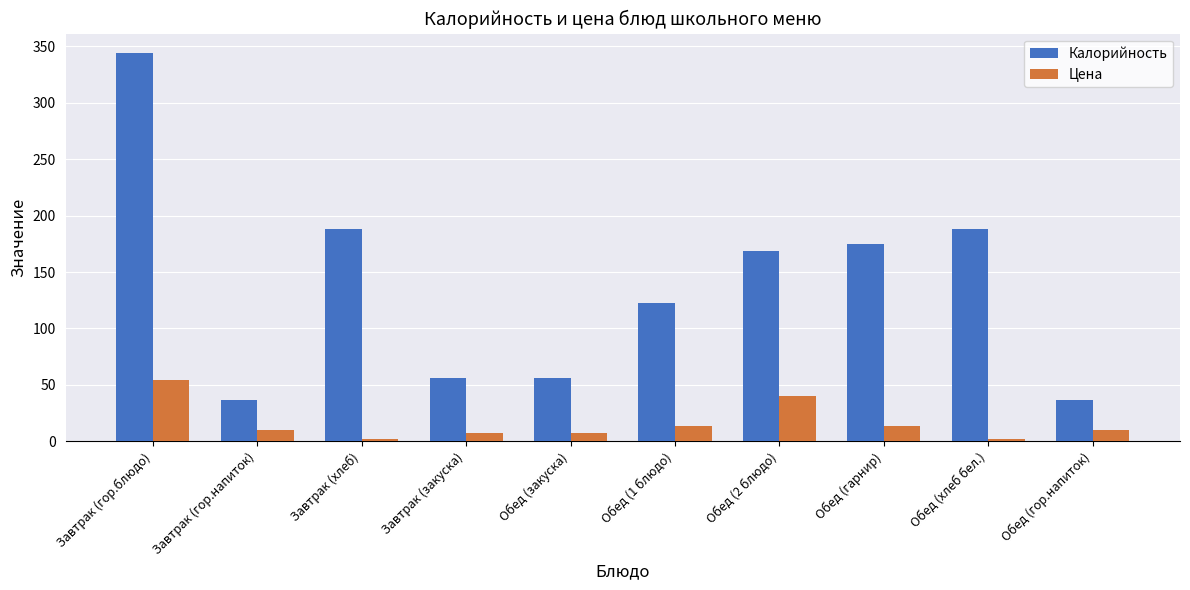

What is the spread (max minus min) of values at Обед (закуска)?

48.5